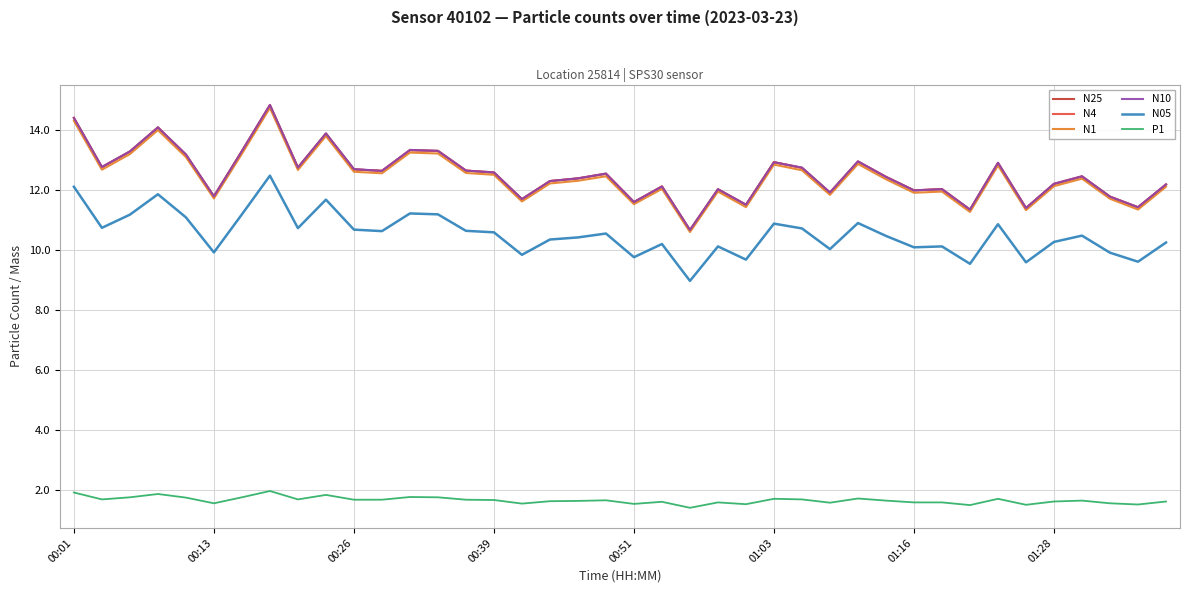

True or false: N25 and N05 cross at least once.

False